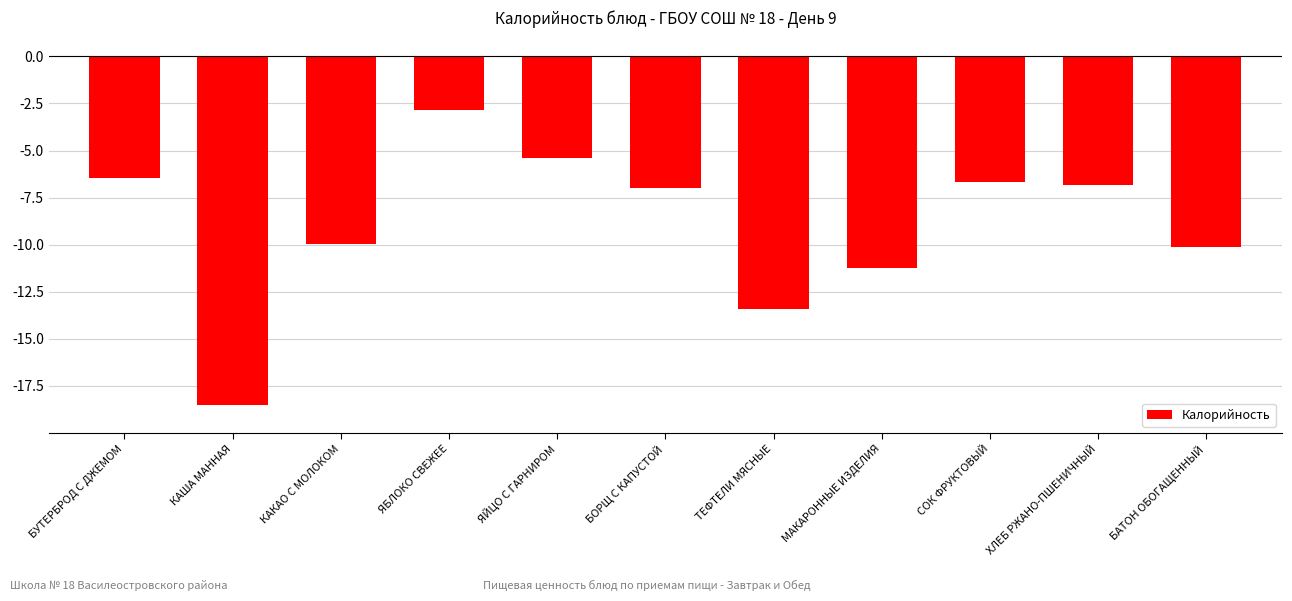

The chart shows a value of -2.8 at ЯБЛОКО СВЕЖЕЕ. True or false?

True